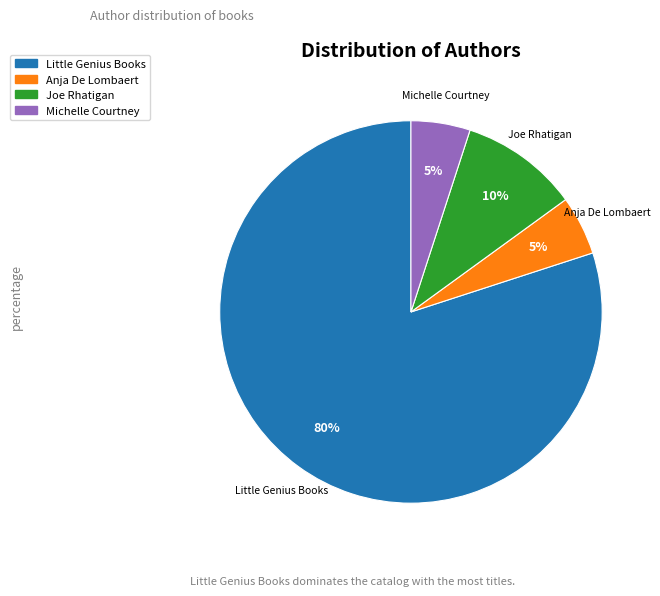

To the nearest percent, what percentage of the pie is Anja De Lombaert?

5%